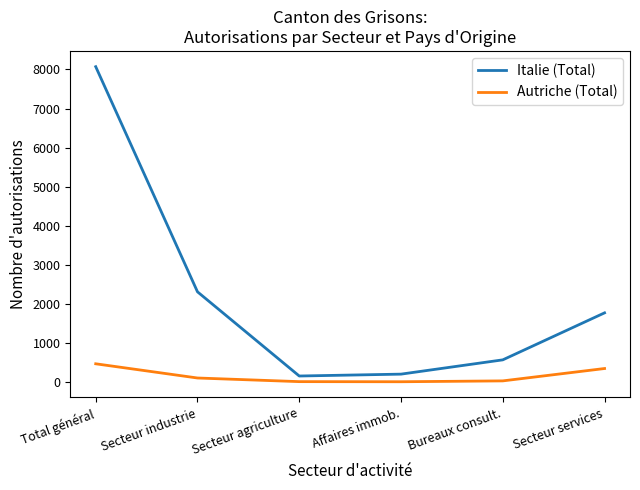

Which series has the largest range (max minus min)?

Italie (Total)